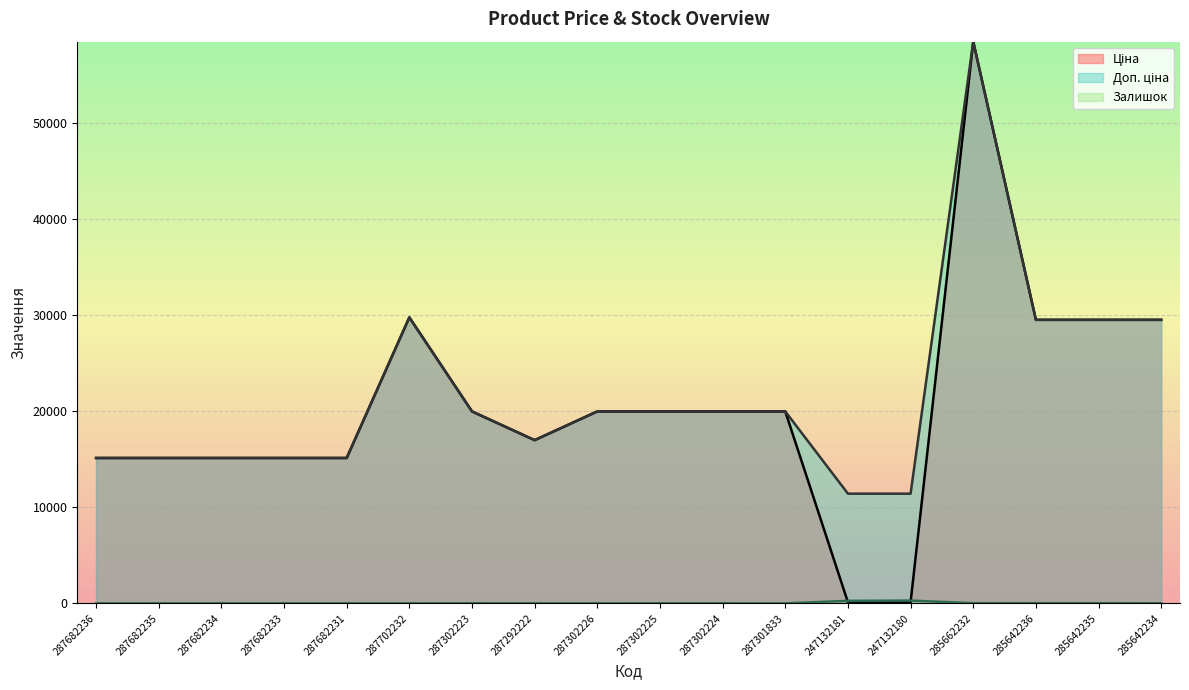

What is the sum of the Ціна values at 287302224 and 285642234?

49455.7